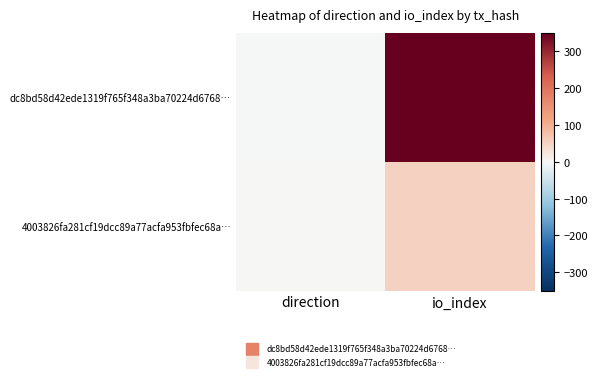

At io_index, list the series in order from smallest to largest.

4003826fa281cf19dcc89a77acfa953fbfec68a…, dc8bd58d42ede1319f765f348a3ba70224d6768…